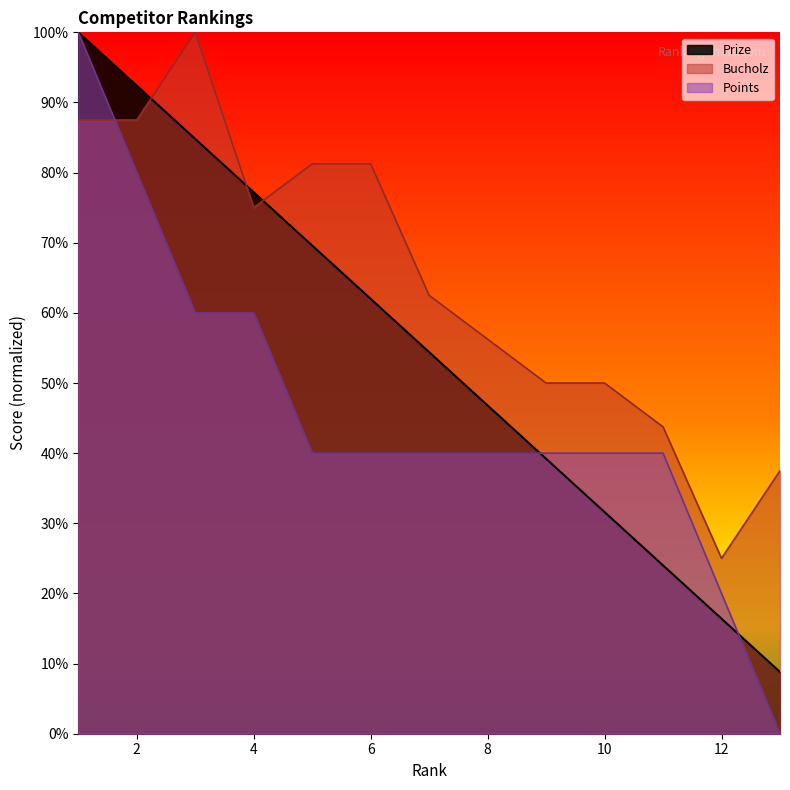

What is the sum of all Prize values?

707.2